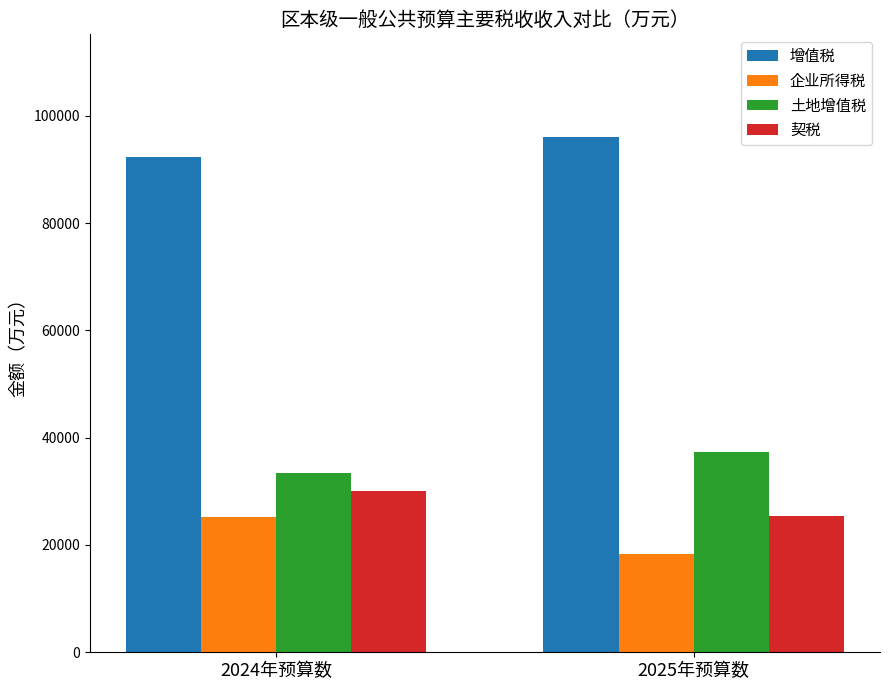

At 2024年预算数, list the series in order from smallest to largest.

企业所得税, 契税, 土地增值税, 增值税